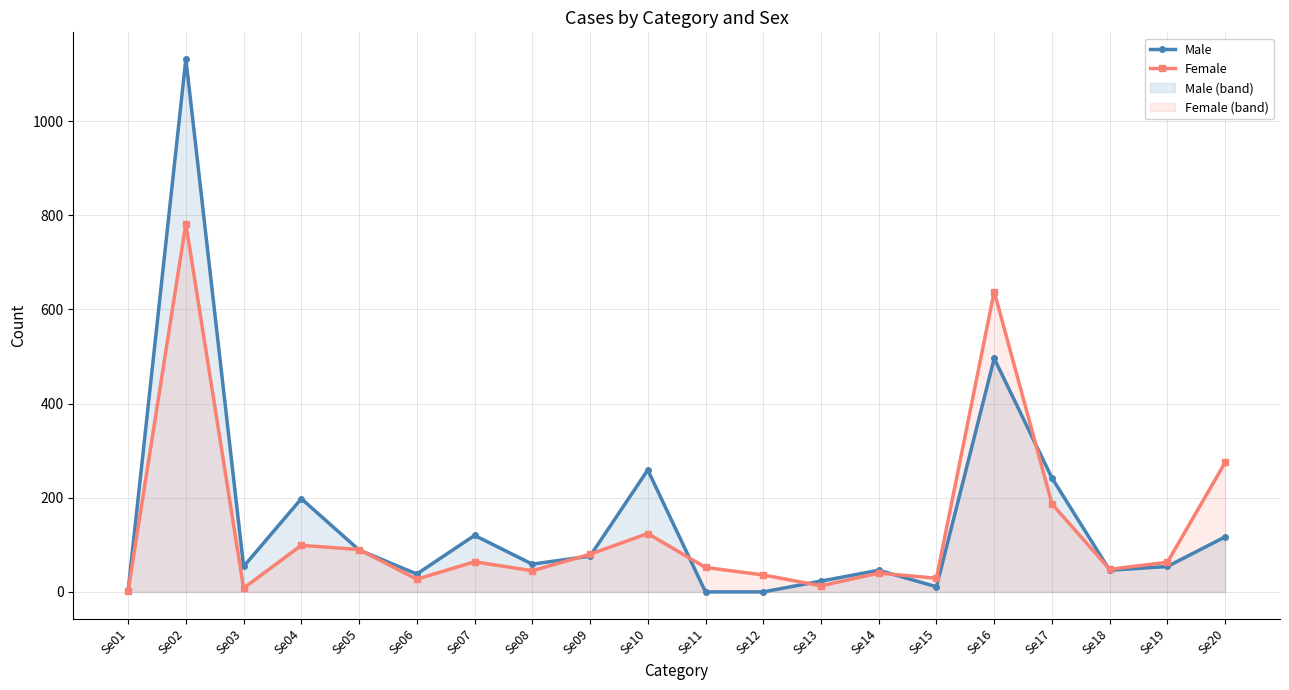

How many categories are shown in the chart?

20